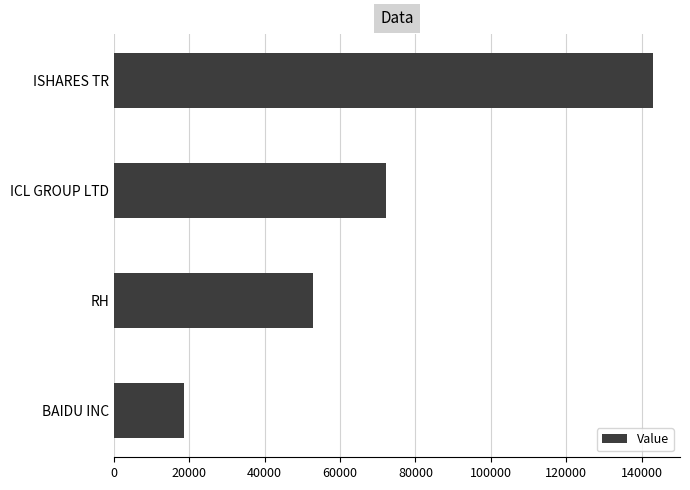

What is the value of the 3rd bar from the top?

52872